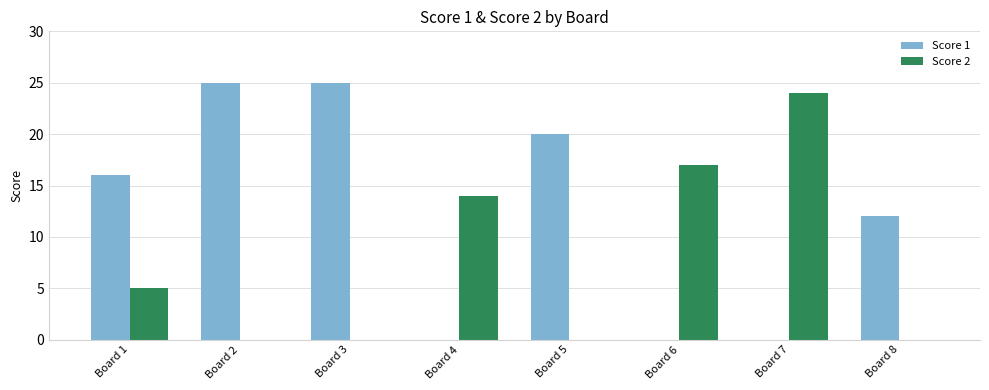

Reading left to right, transcribe all the data shown in this chart.

Score 1: 16	25	25	0	20	0	0	12
Score 2: 5	0	0	14	0	17	24	0